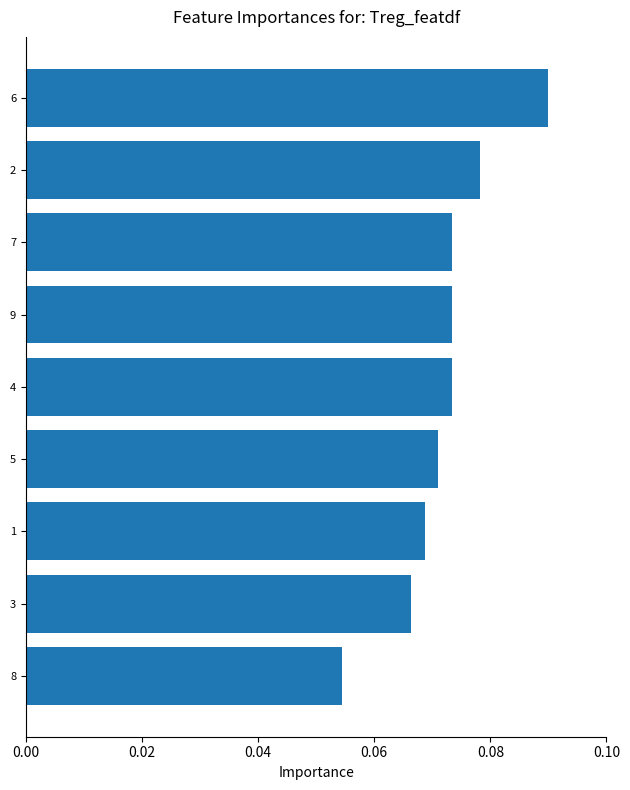

Does the chart contain any negative values?

No